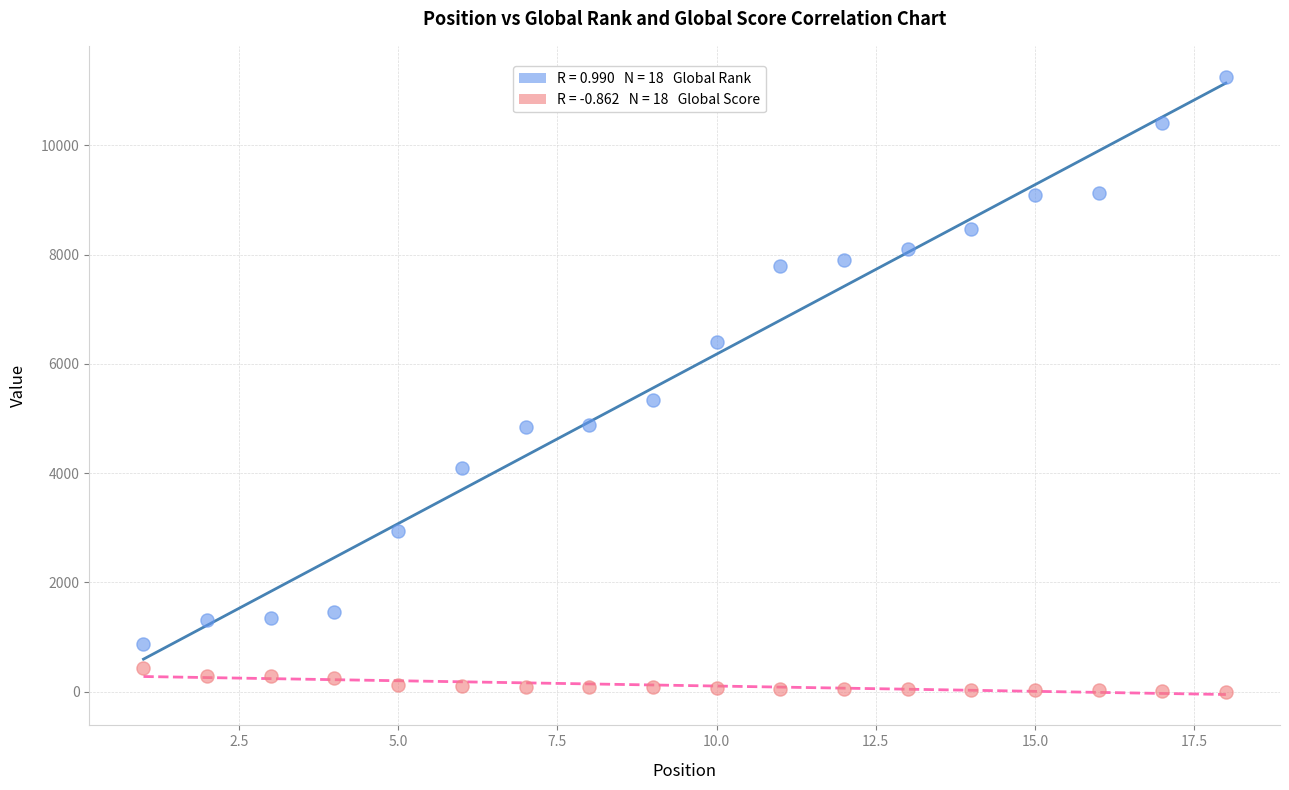

Across all series, what Y value is closest to 5628?

5330